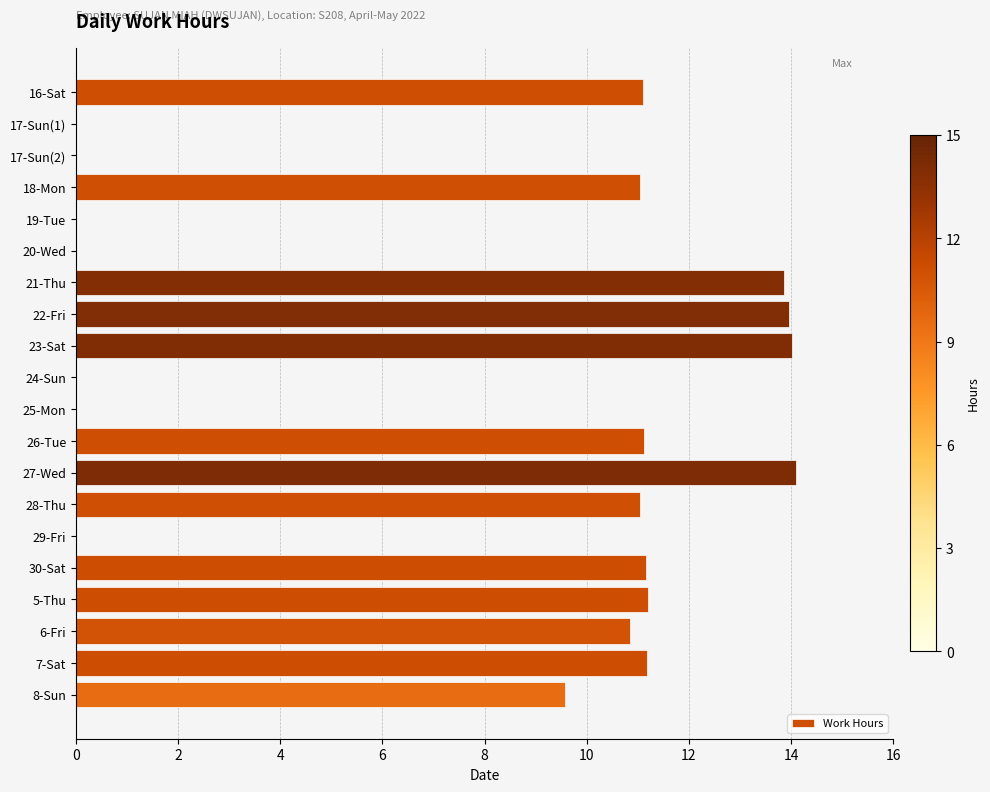

What is the sum of the values at 26-Tue and 5-Thu?

22.3